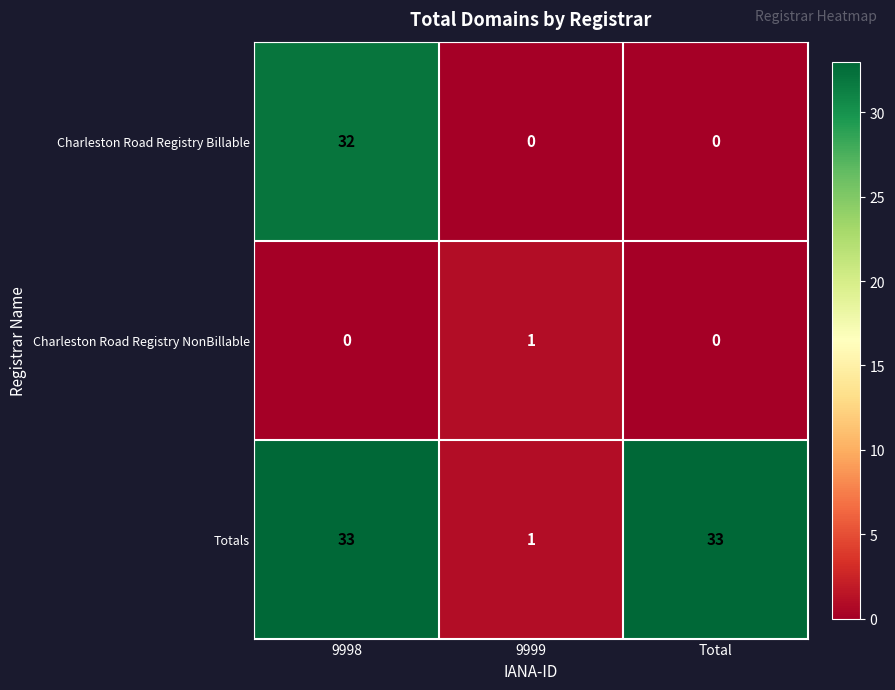

How many categories are shown in the chart?

3